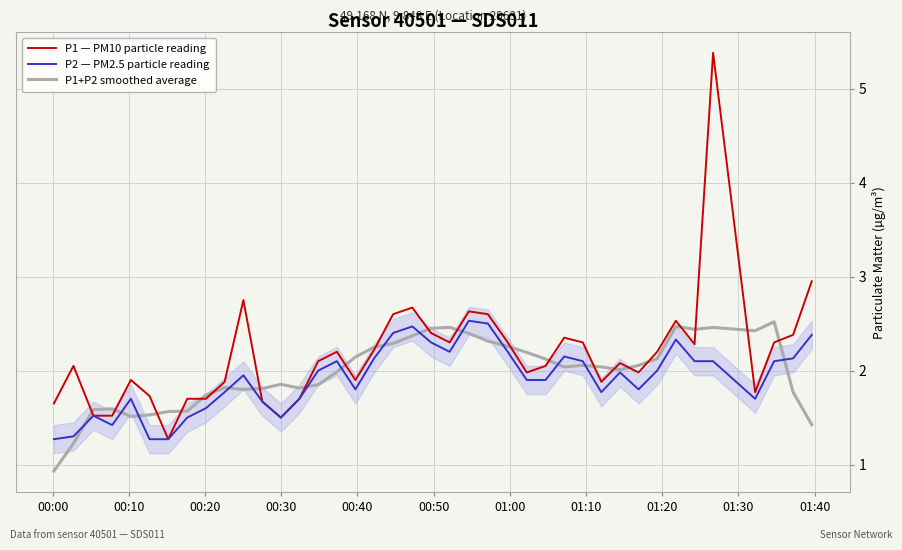

Does the chart have visible grid lines?

Yes